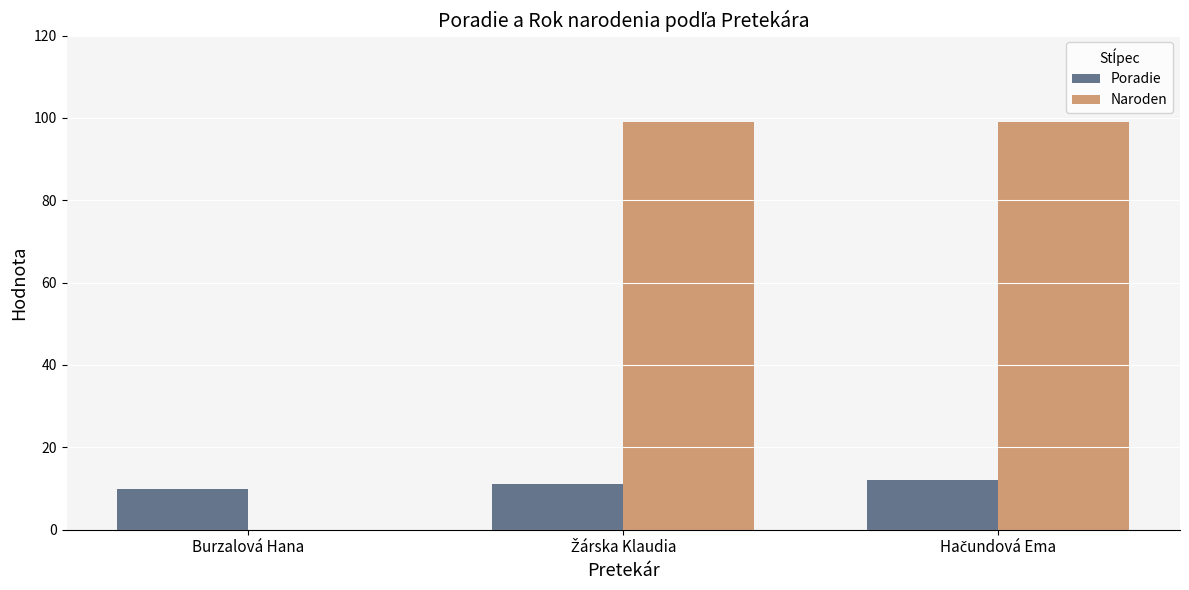

What is the highest value of the Naroden series?

99